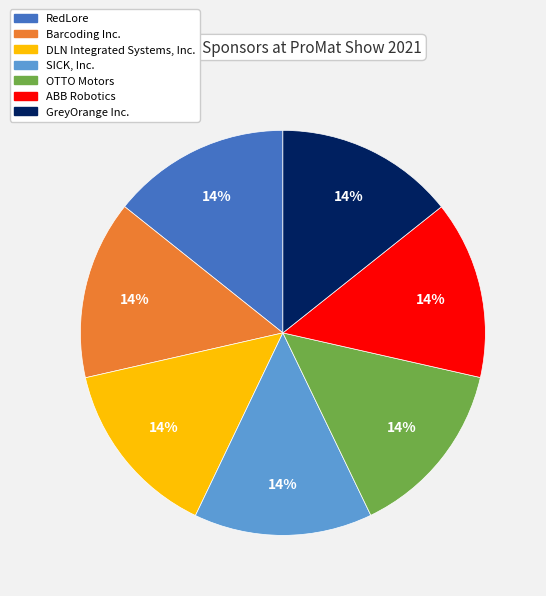

Combined, do GreyOrange Inc. and ABB Robotics account for over 50%?

No